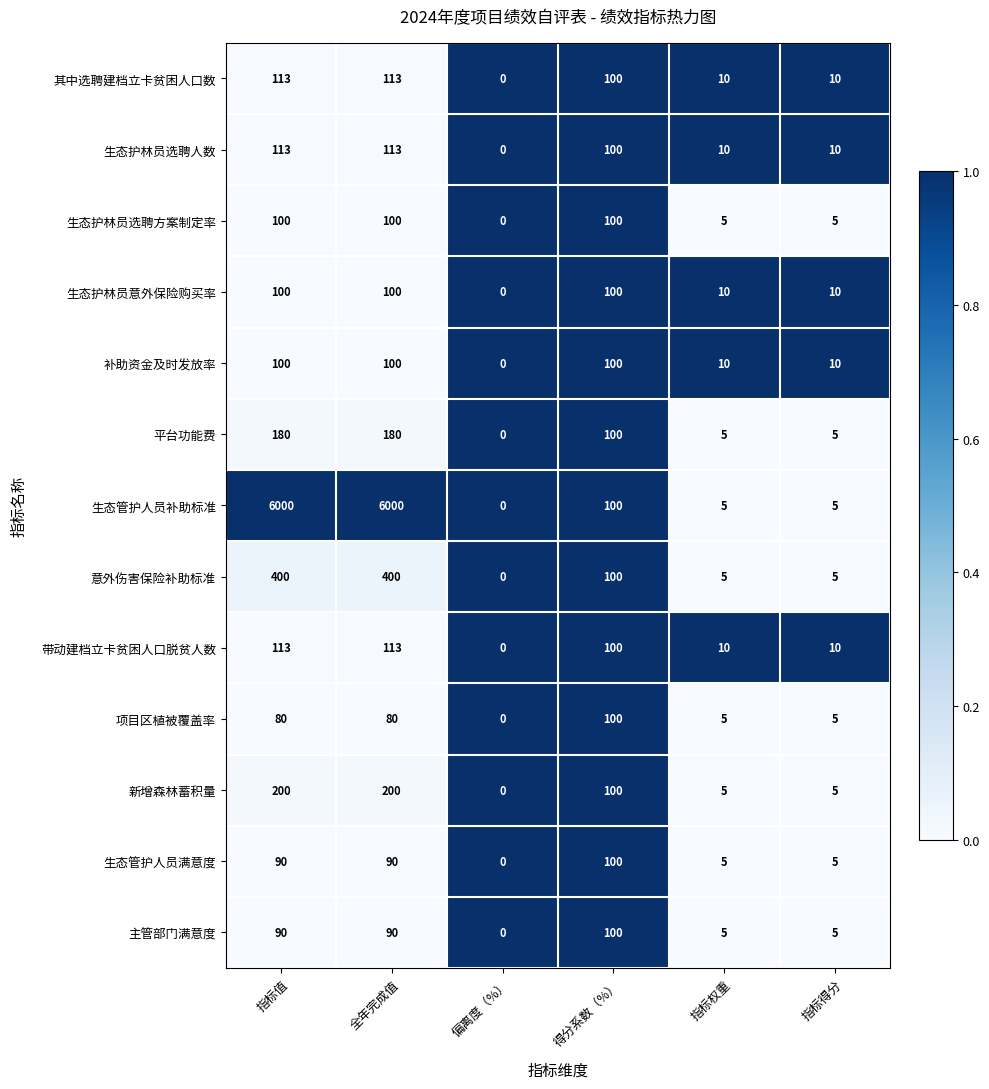

What is the difference between the highest and lowest values at 指标得分?

5